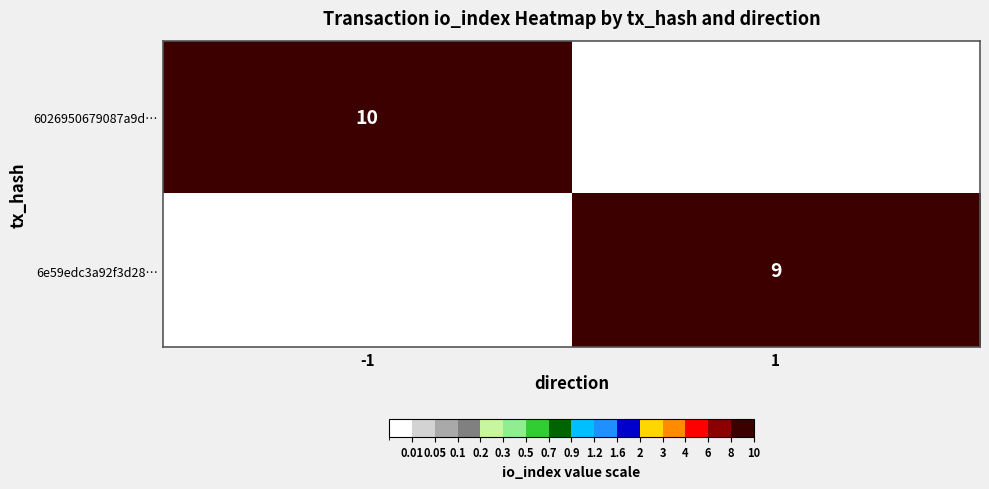

Is the value of 6e59edc3a92f3d28… at 1 greater than the value of 6026950679087a9d… at -1?

No